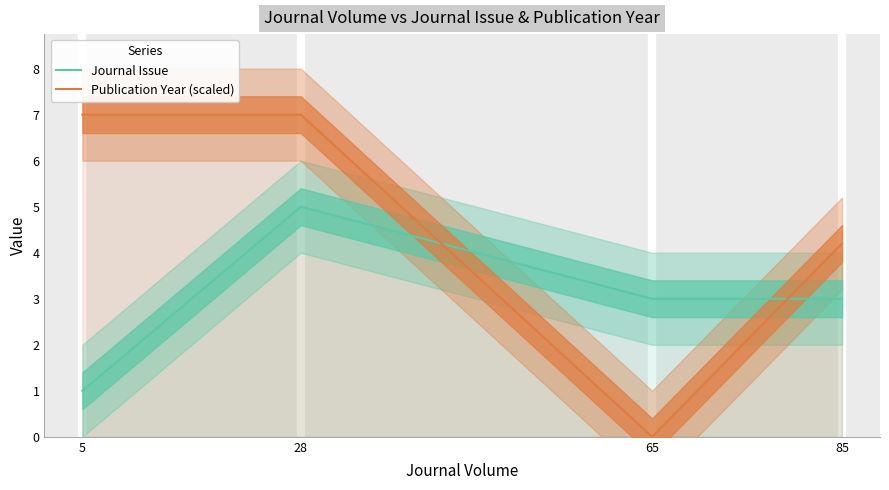

At which category is the sum across all series the highest?

28